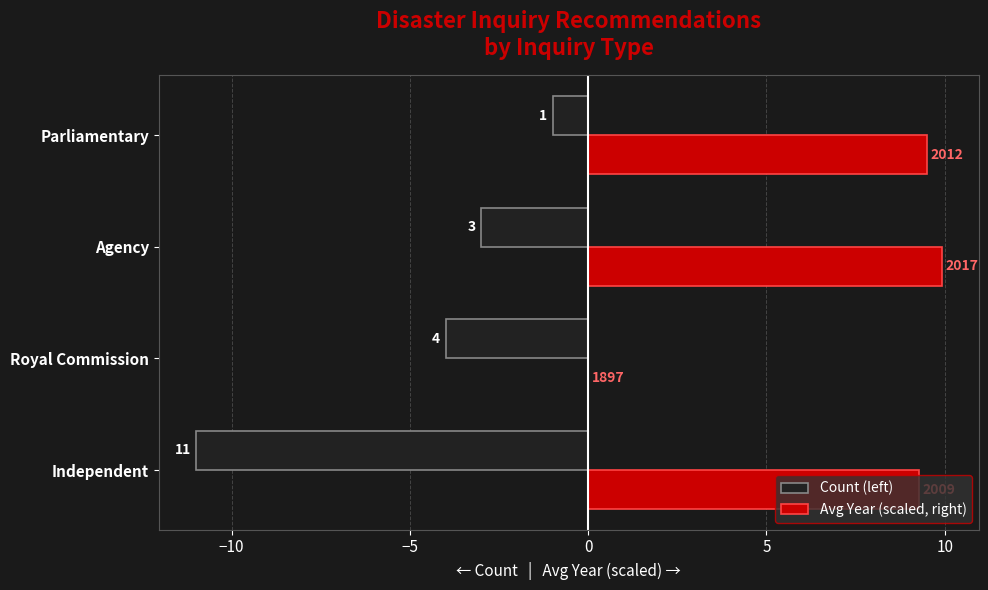

What are all the series names shown in the legend?

Count (left), Avg Year (scaled, right)